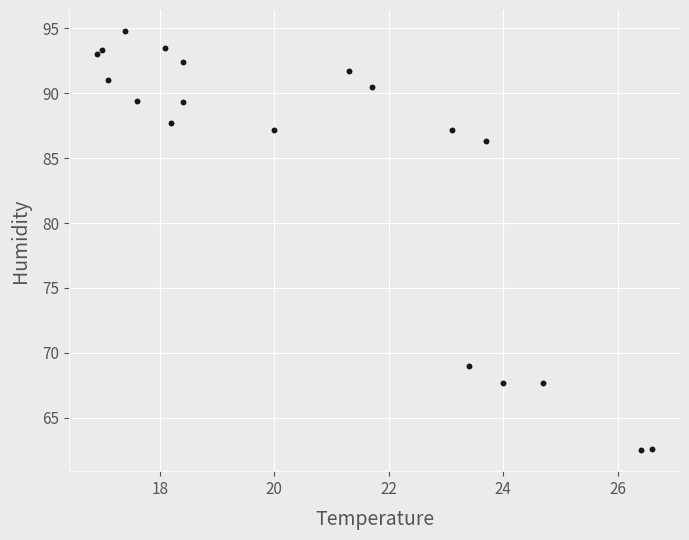

What Y value in the scatter plot is closest to 78?

86.3